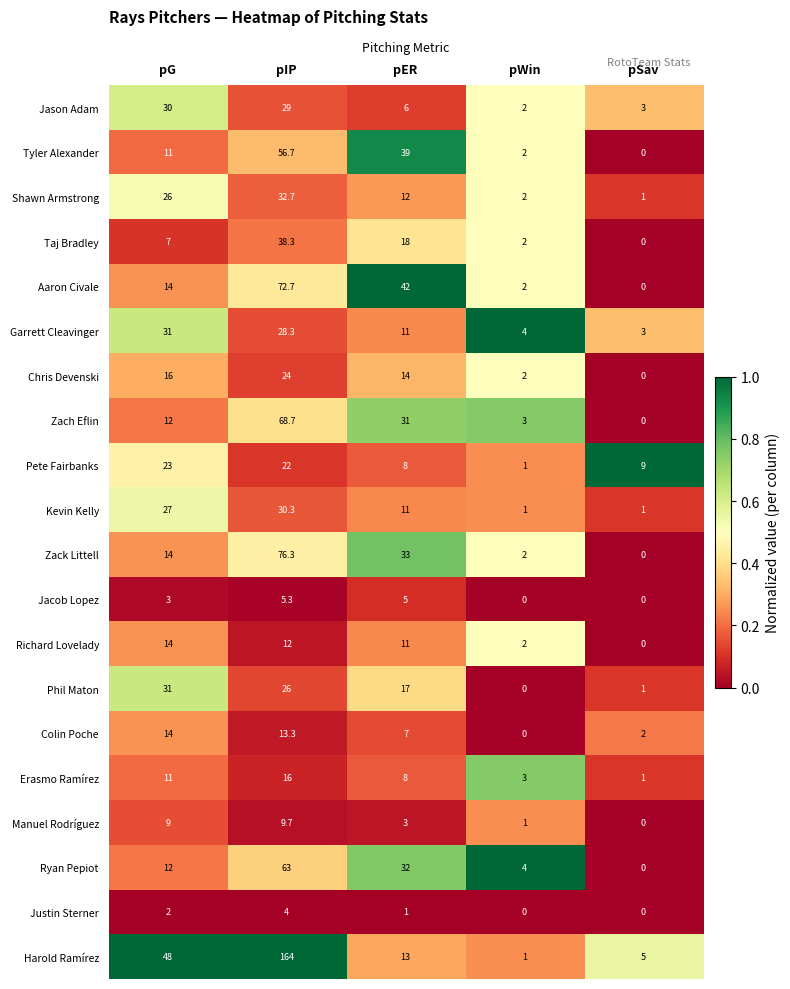

At which label does Garrett Cleavinger reach its minimum?

pSav